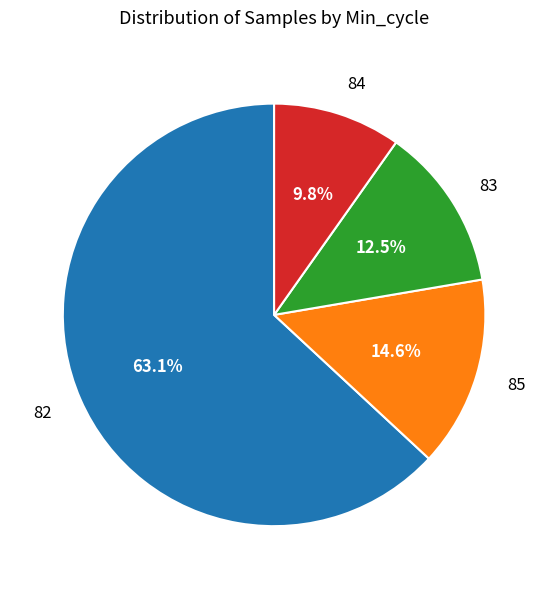

What is the ratio of the value at 84 to the value at 82?

0.2